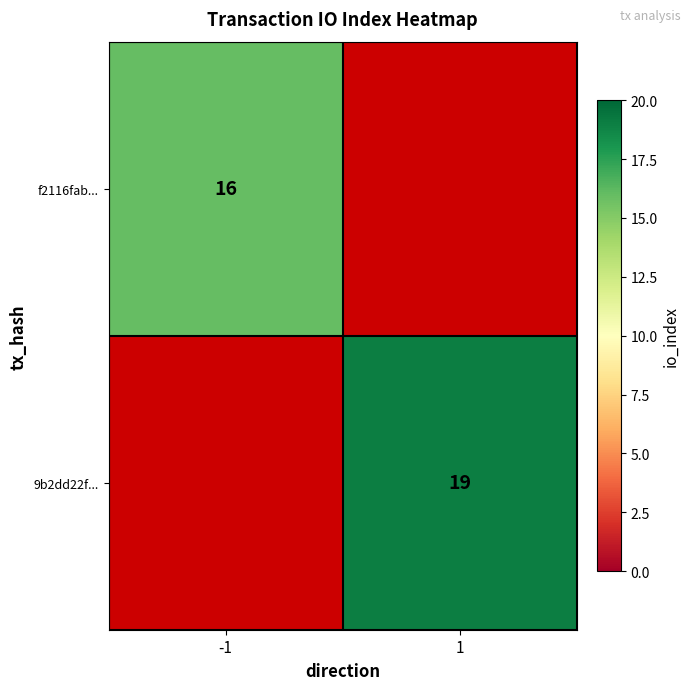

The f2116fab... series shows 16 at -1. True or false?

True